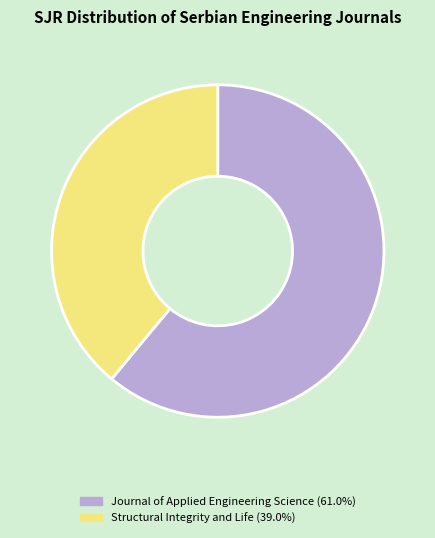

Which category accounts for the majority?

Journal of Applied Engineering Science